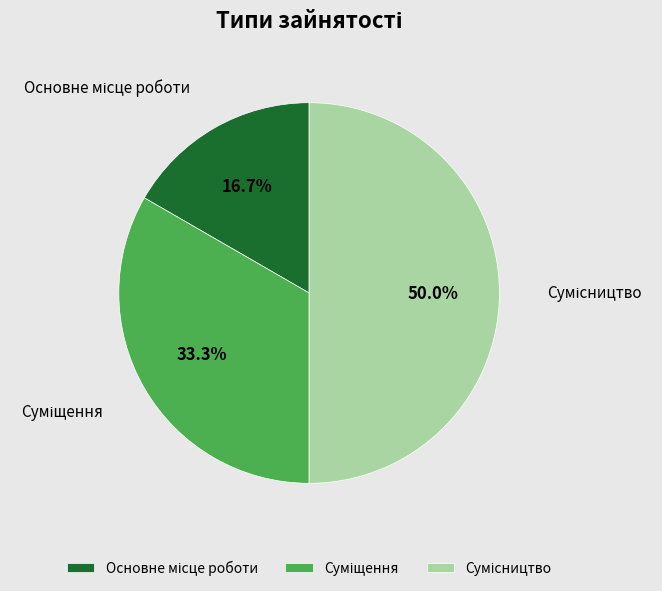

How many segments does this pie chart have?

3